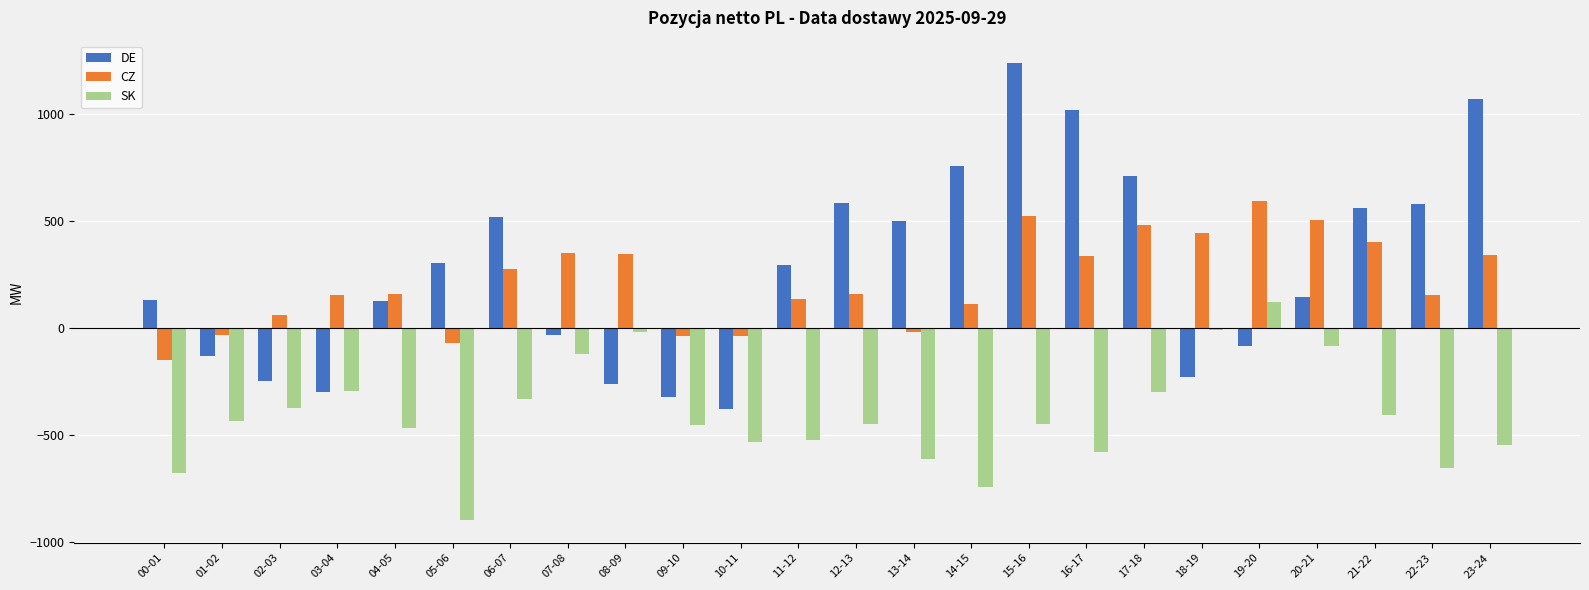

At how many categories does at least one series exceed 959?

3